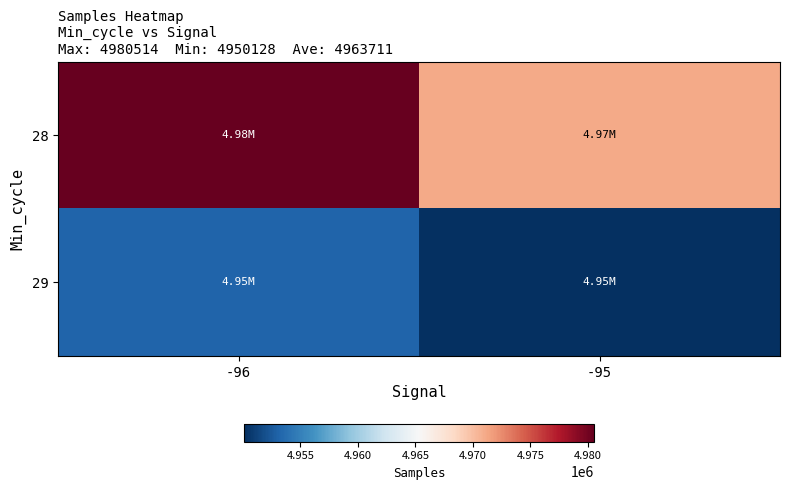

At how many categories does at least one series exceed 4974758?

1